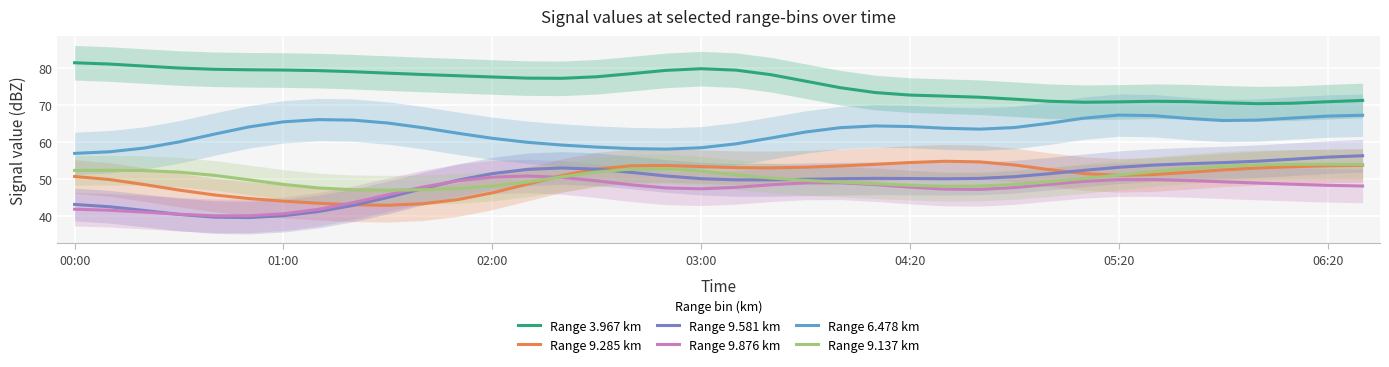

What is the value of the Range 3.967 km point at the 19th from the left?

79.9